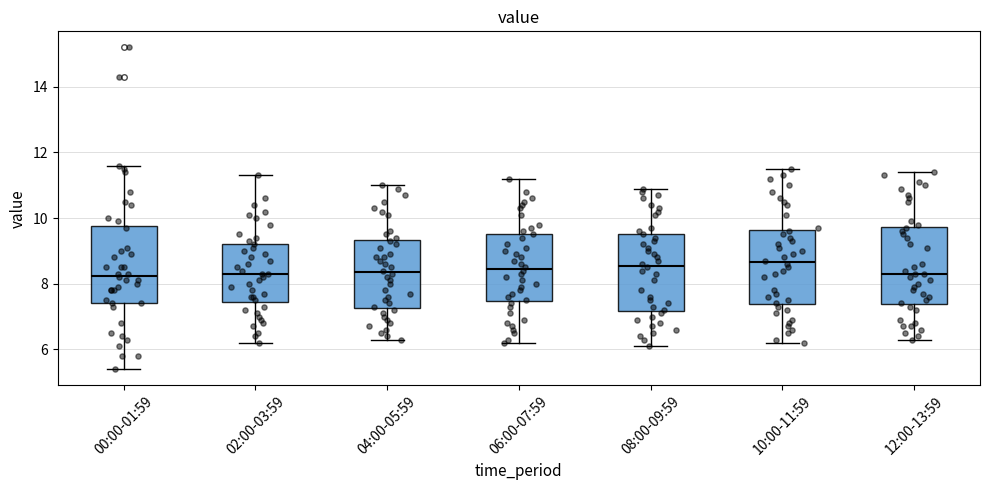

Reading left to right, transcribe this box plot: for each box, give where its median line is, the range the box spans, and where its two whiskers end, as read against the y-axis. The values are not printed on the chart, so give them approximately, as read against the axis.

00:00-01:59: median 8.2, box 7.4 to 9.8, whiskers 5.4 to 11.6
02:00-03:59: median 8.4, box 7.4 to 9.2, whiskers 6.2 to 11.4
04:00-05:59: median 8.4, box 7.2 to 9.4, whiskers 6.4 to 11.0
06:00-07:59: median 8.4, box 7.4 to 9.6, whiskers 6.2 to 11.2
08:00-09:59: median 8.6, box 7.2 to 9.6, whiskers 6.2 to 11.0
10:00-11:59: median 8.6, box 7.4 to 9.6, whiskers 6.2 to 11.6
12:00-13:59: median 8.4, box 7.4 to 9.8, whiskers 6.4 to 11.4